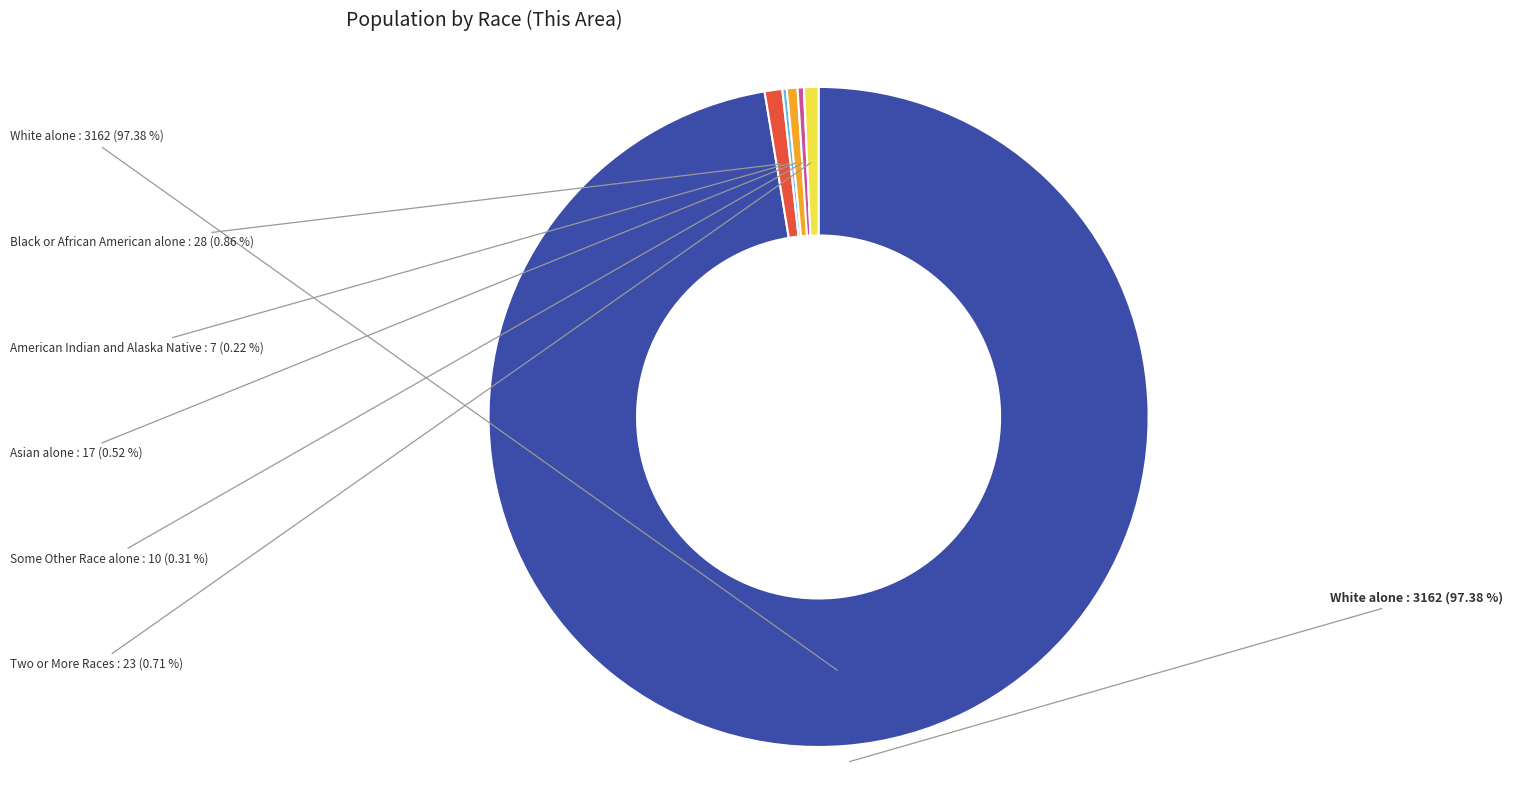

Is there any slice that represents more than half of the pie?

Yes